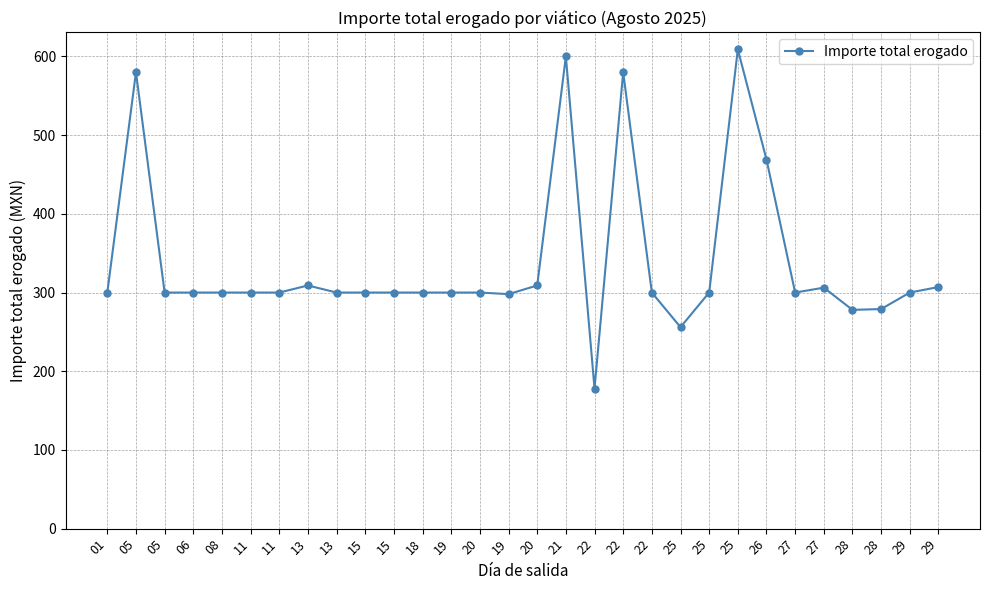

How many data points does each series have?

30